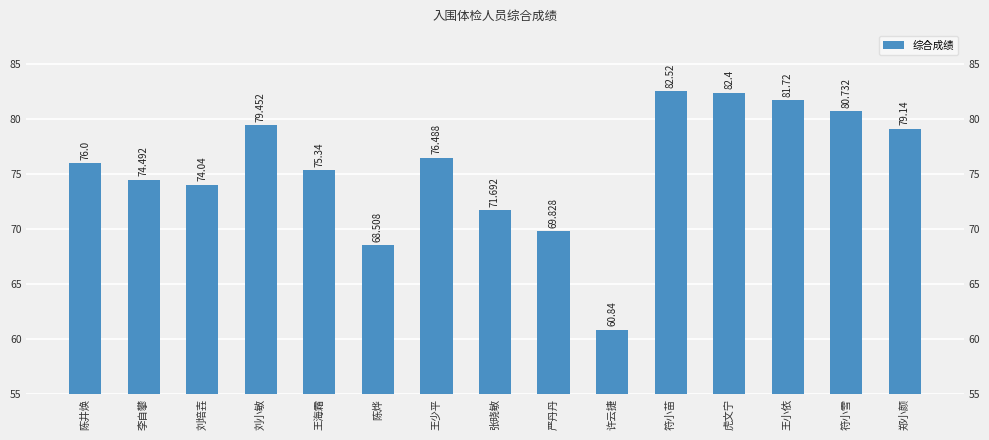

Reading left to right, list all the values displayed in this chart.

76.0	74.5	74.0	79.5	75.3	68.5	76.5	71.7	69.8	60.8	82.5	82.4	81.7	80.7	79.1